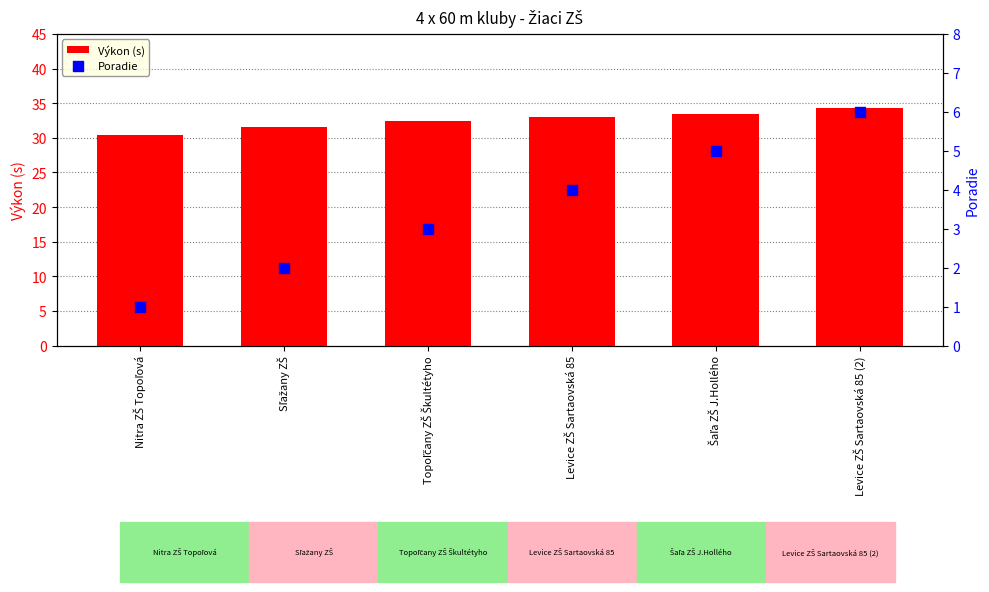

At which category is the sum across all series the highest?

Levice ZŠ Sartaovská 85 (2)